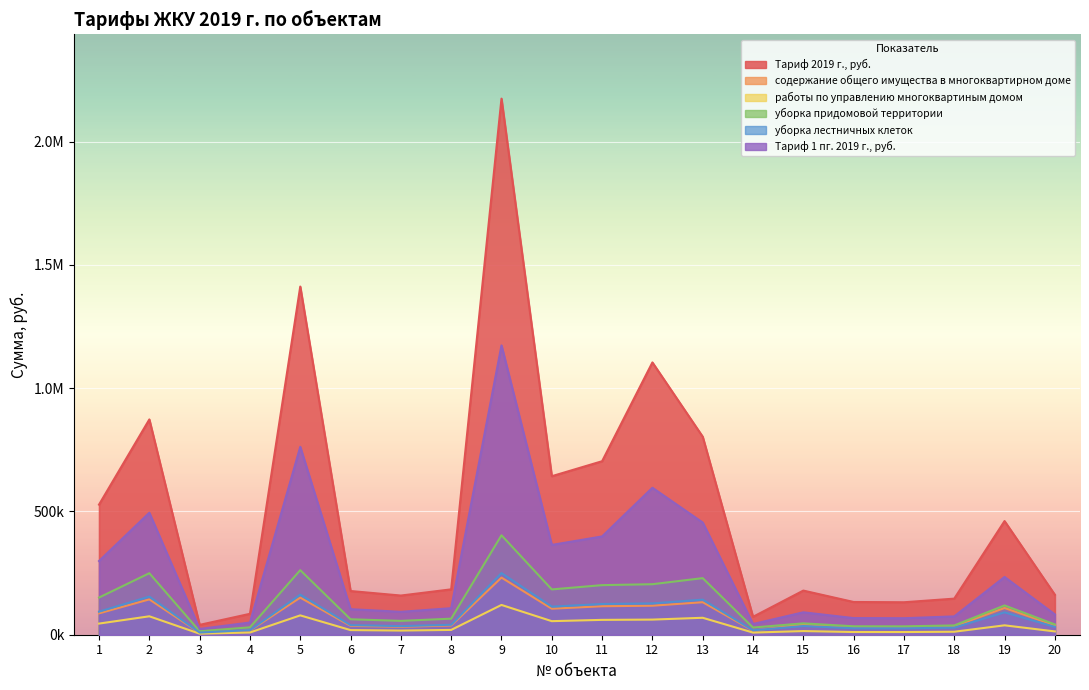

How many lines are shown in the chart?

6